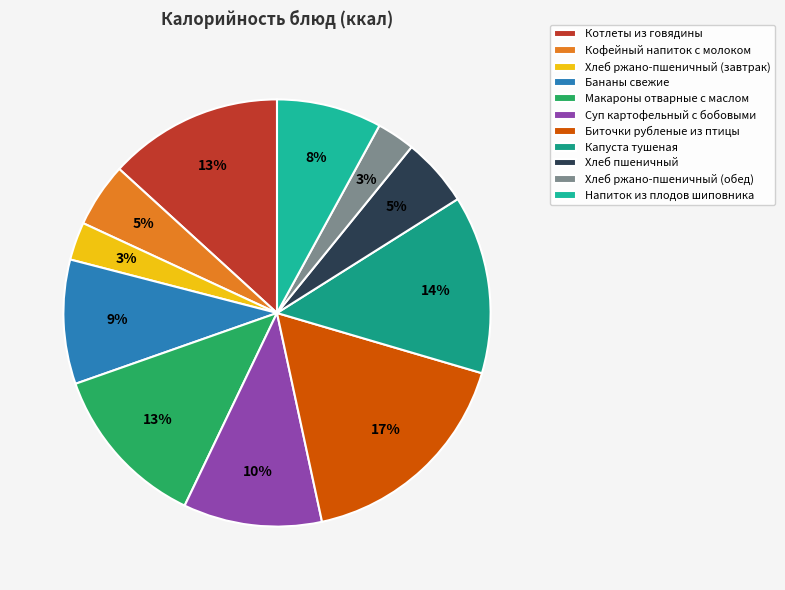

How many slices are in this pie chart?

11